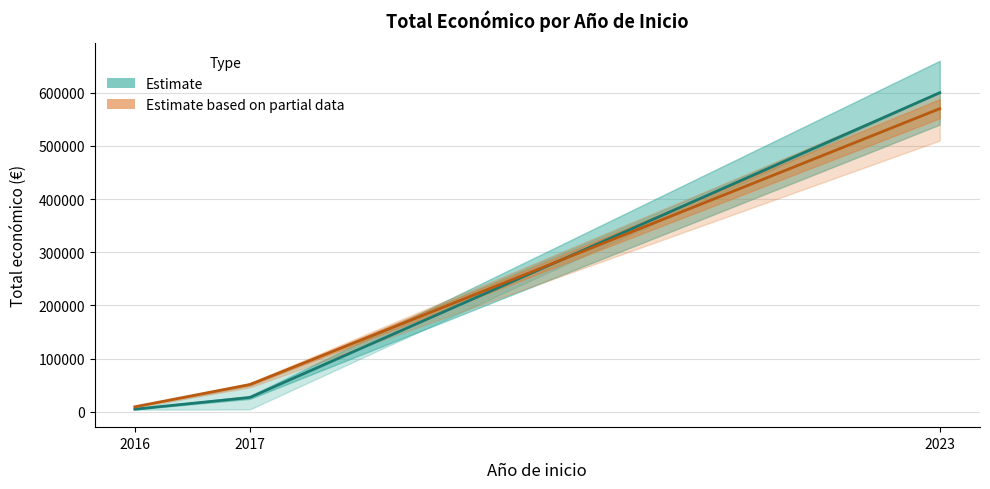

Does the chart have visible grid lines?

Yes